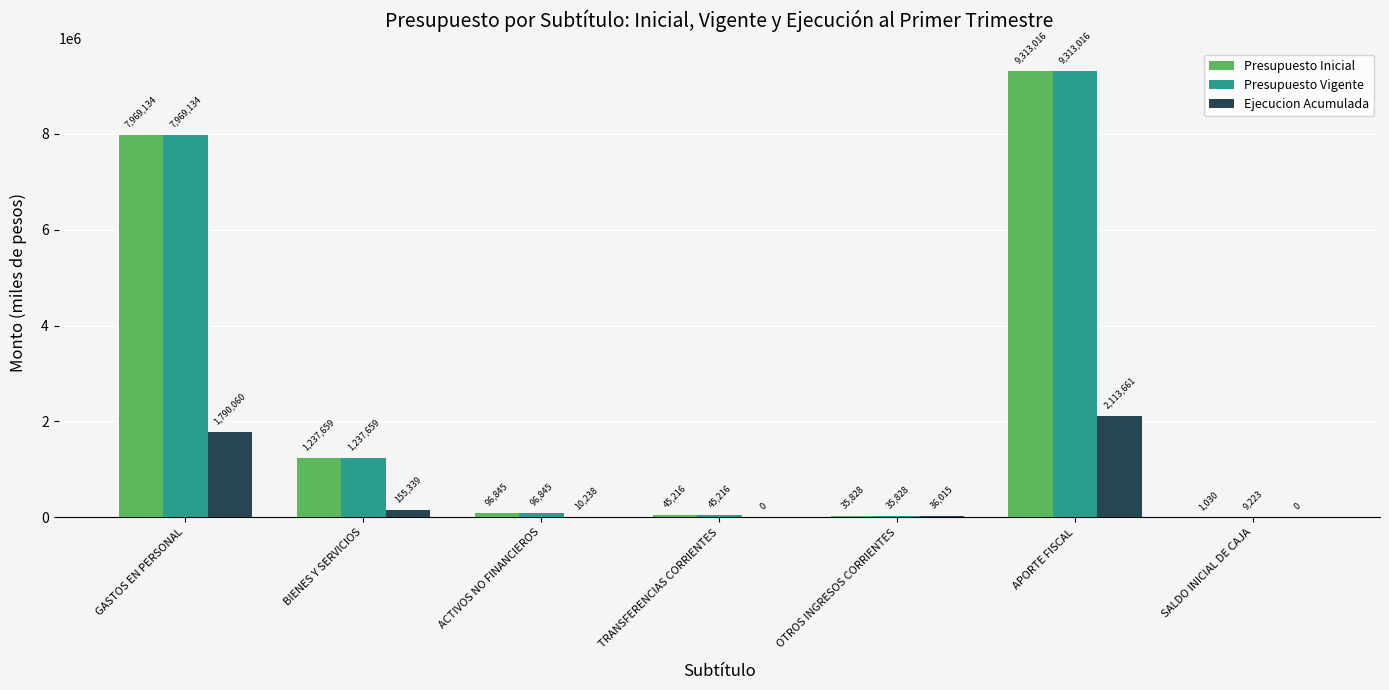

True or false: Presupuesto Vigente has a value of 13115076 at GASTOS EN PERSONAL.

False